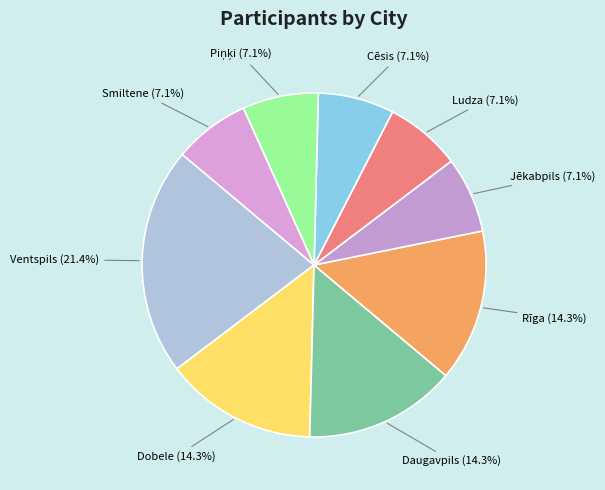

What is the ratio of the value at Rīga (14.3%) to the value at Ludza (7.1%)?

2.0